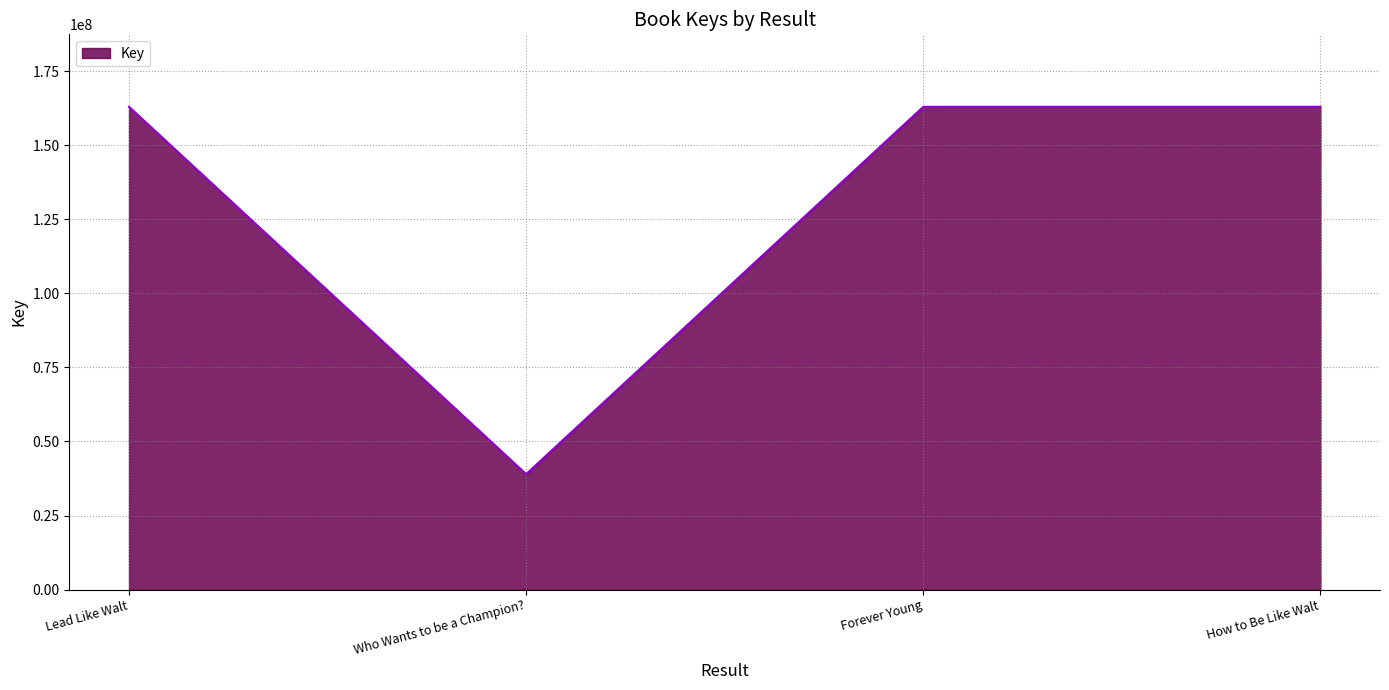

How many distinct data groups are displayed?

1